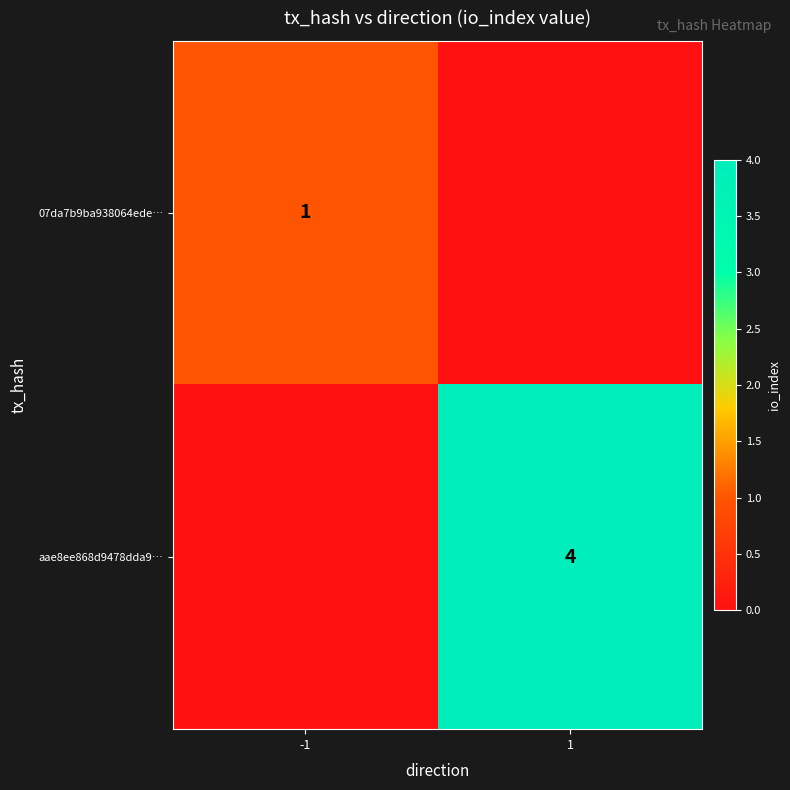

At which category is the sum across all series the highest?

1